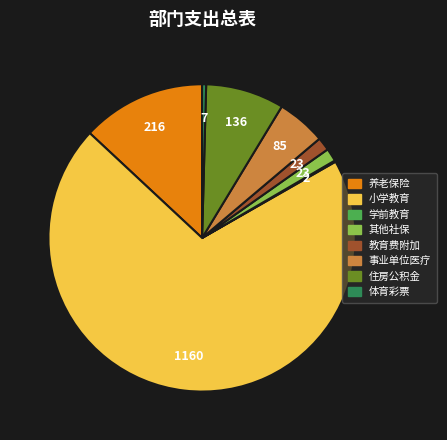

Is there a majority slice in this chart?

Yes